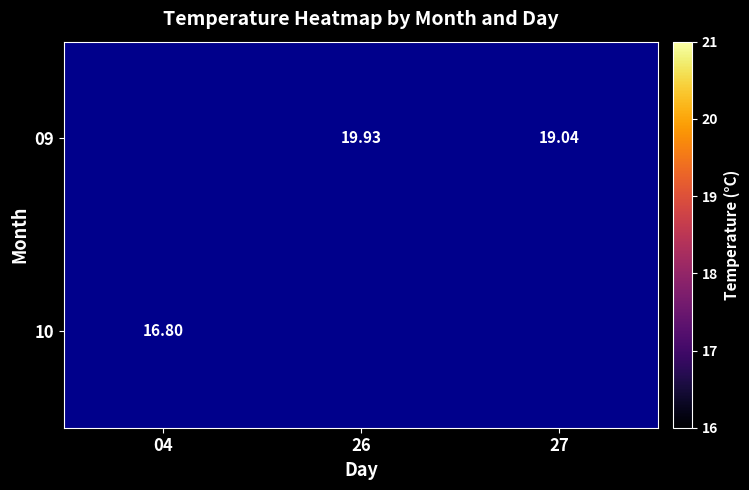

Is the value of 09 at 27 greater than the value of 10 at 26?

No